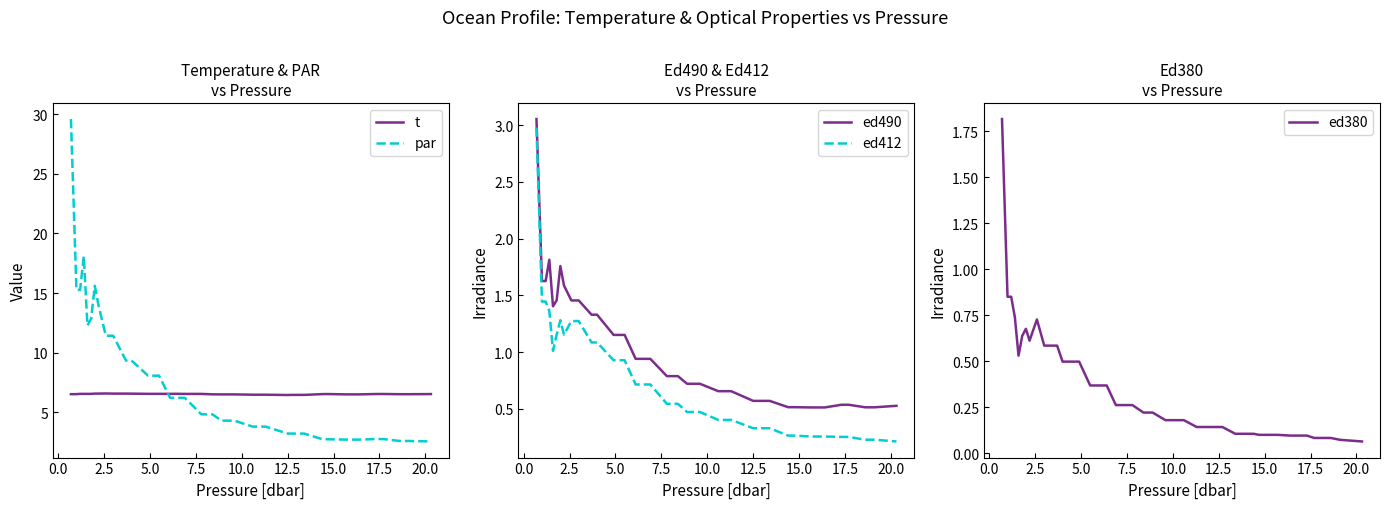

Which series ends up on top after the final intersection of par and t?

t